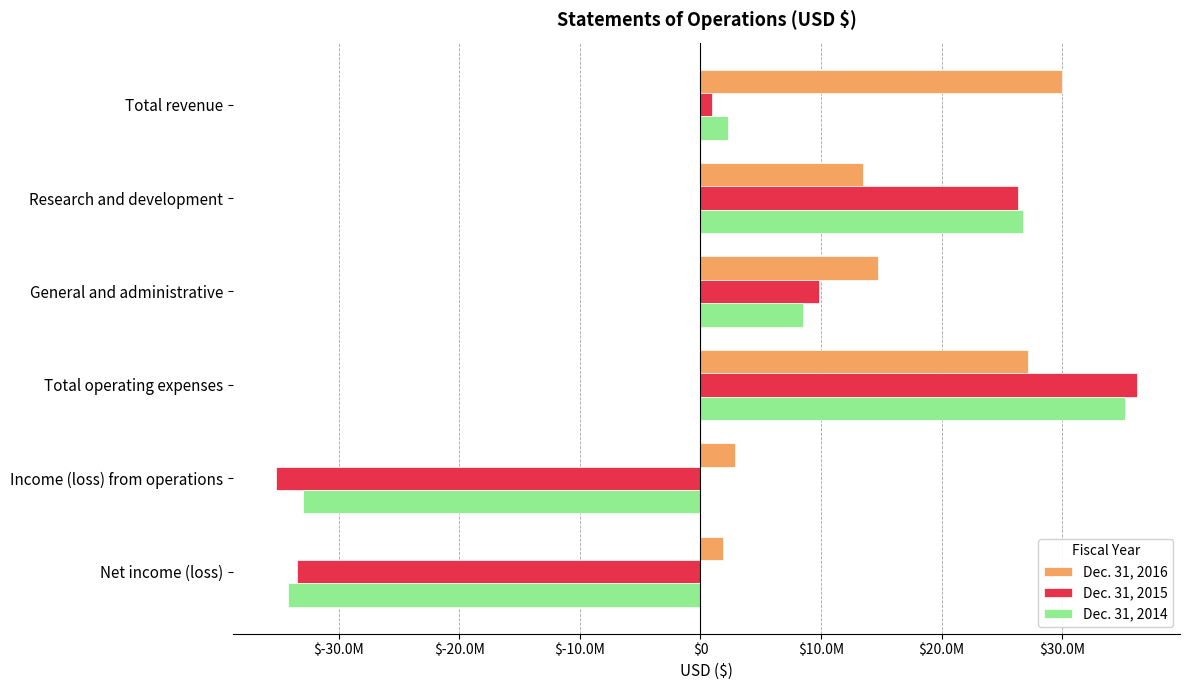

What are all the series names shown in the legend?

Dec. 31, 2016, Dec. 31, 2015, Dec. 31, 2014